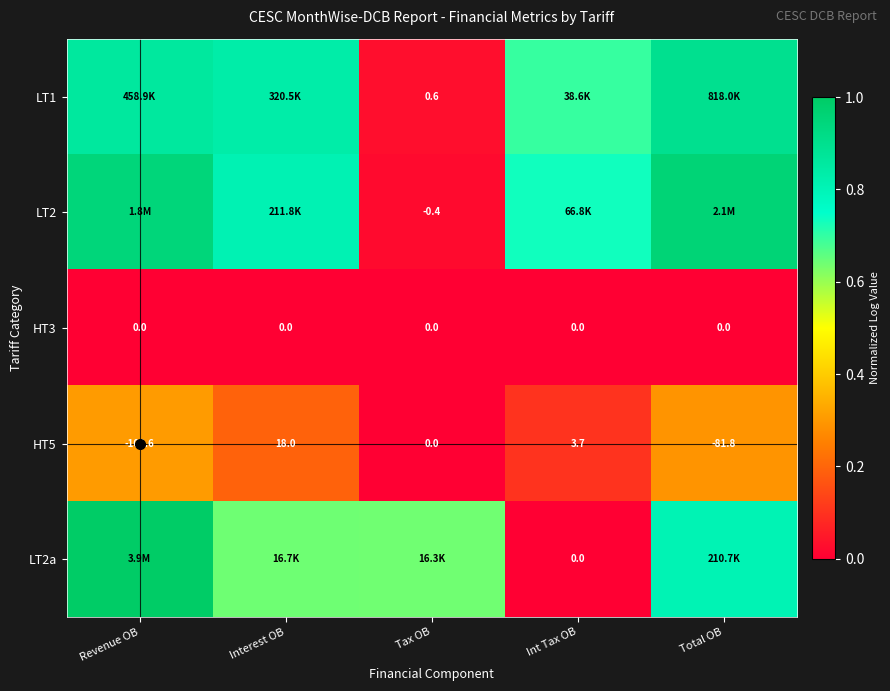

At how many categories does at least one series exceed 0?

5